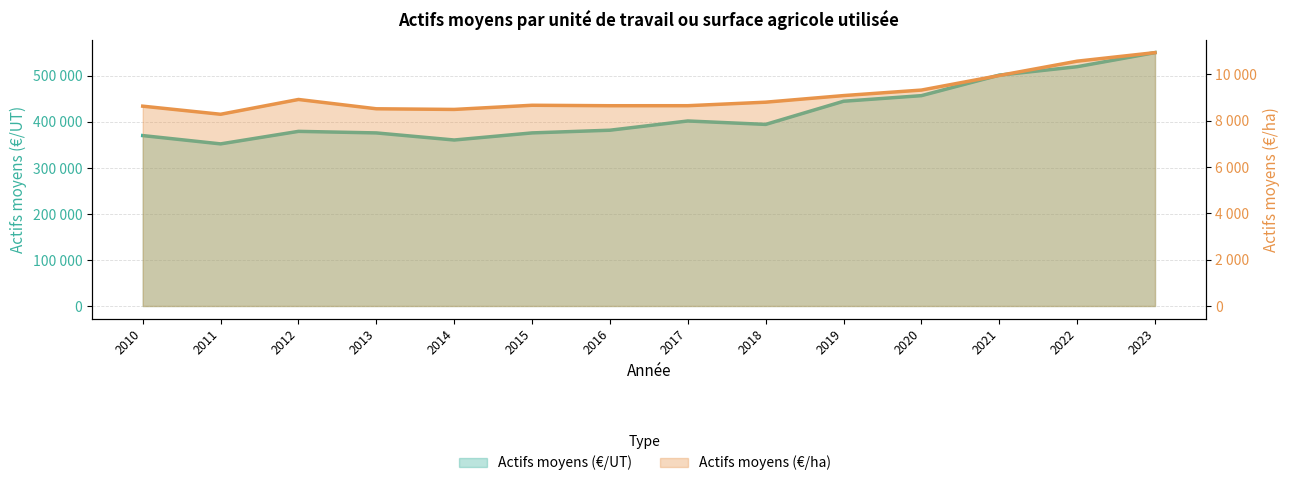

The value of Actifs moyens (€/UT) at 2015 is 662109. True or false?

False